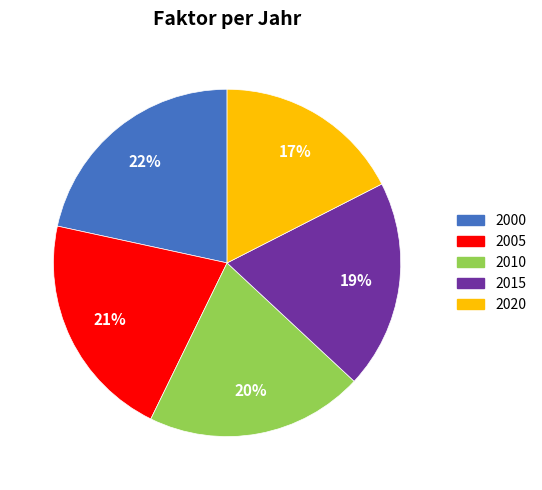

To the nearest percent, what is the average slice percentage?

20%